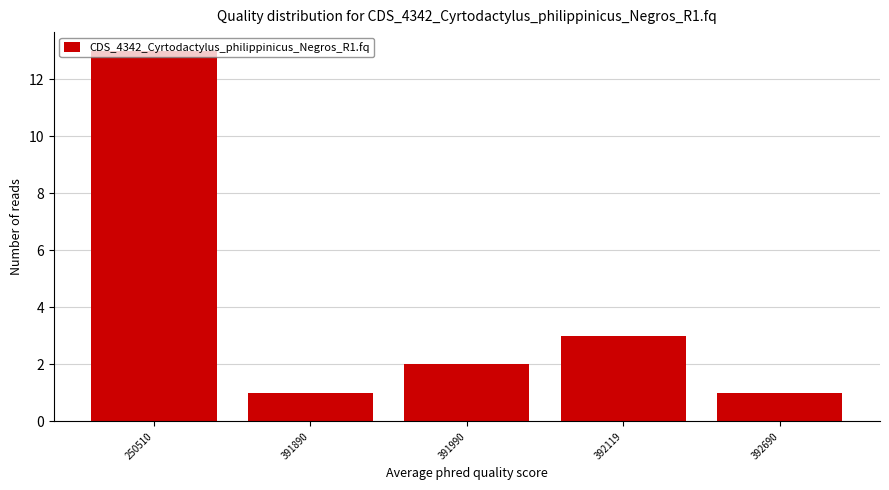

Which label corresponds to the largest value in the chart?

250510